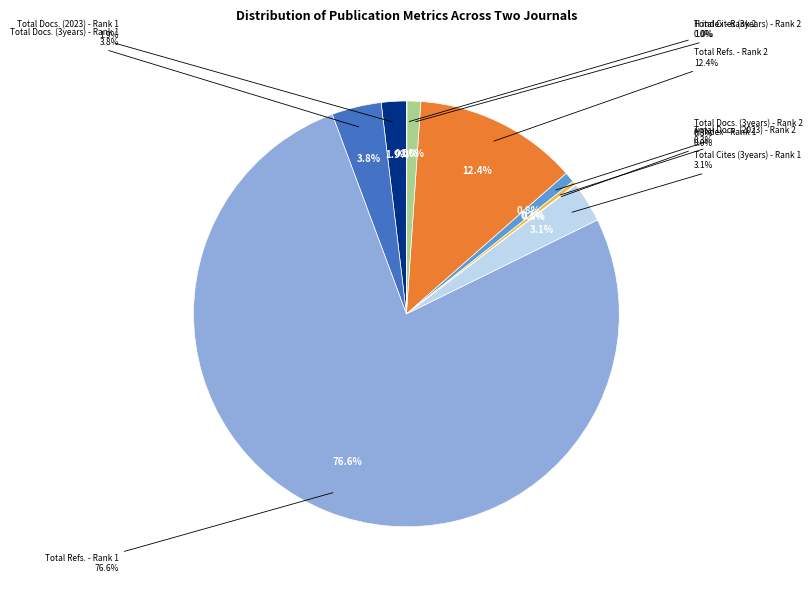

Combined, what portion of the pie is Total Docs. (3years) - Rank 2 and H index - Rank 2?

0.8%